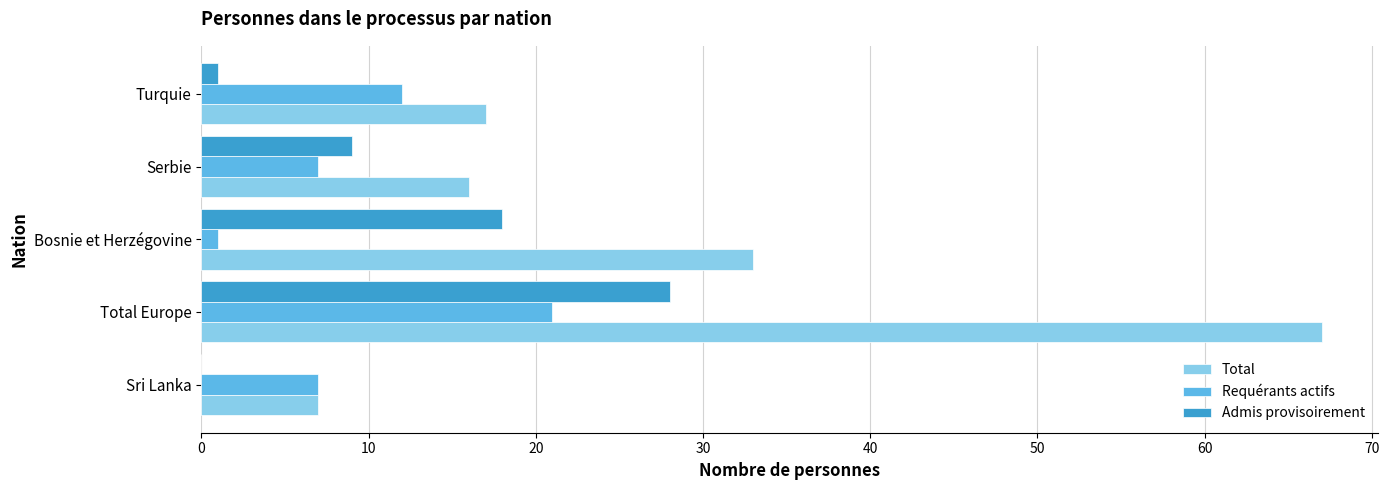

What is the approximate value of Total at Sri Lanka?

7